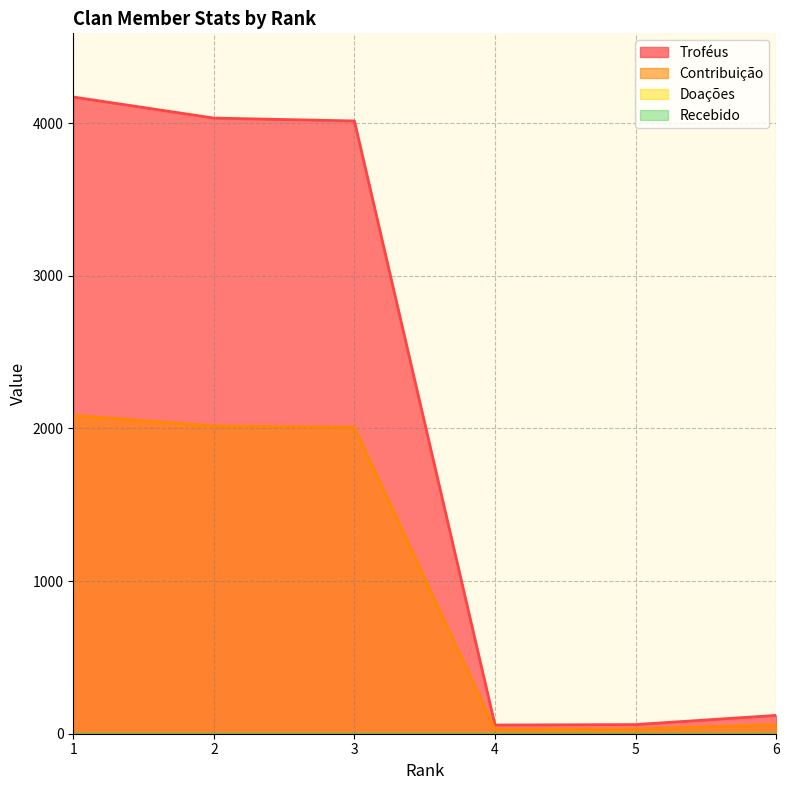

Rank the categories by Troféus value from lowest to highest.

4, 5, 6, 3, 2, 1